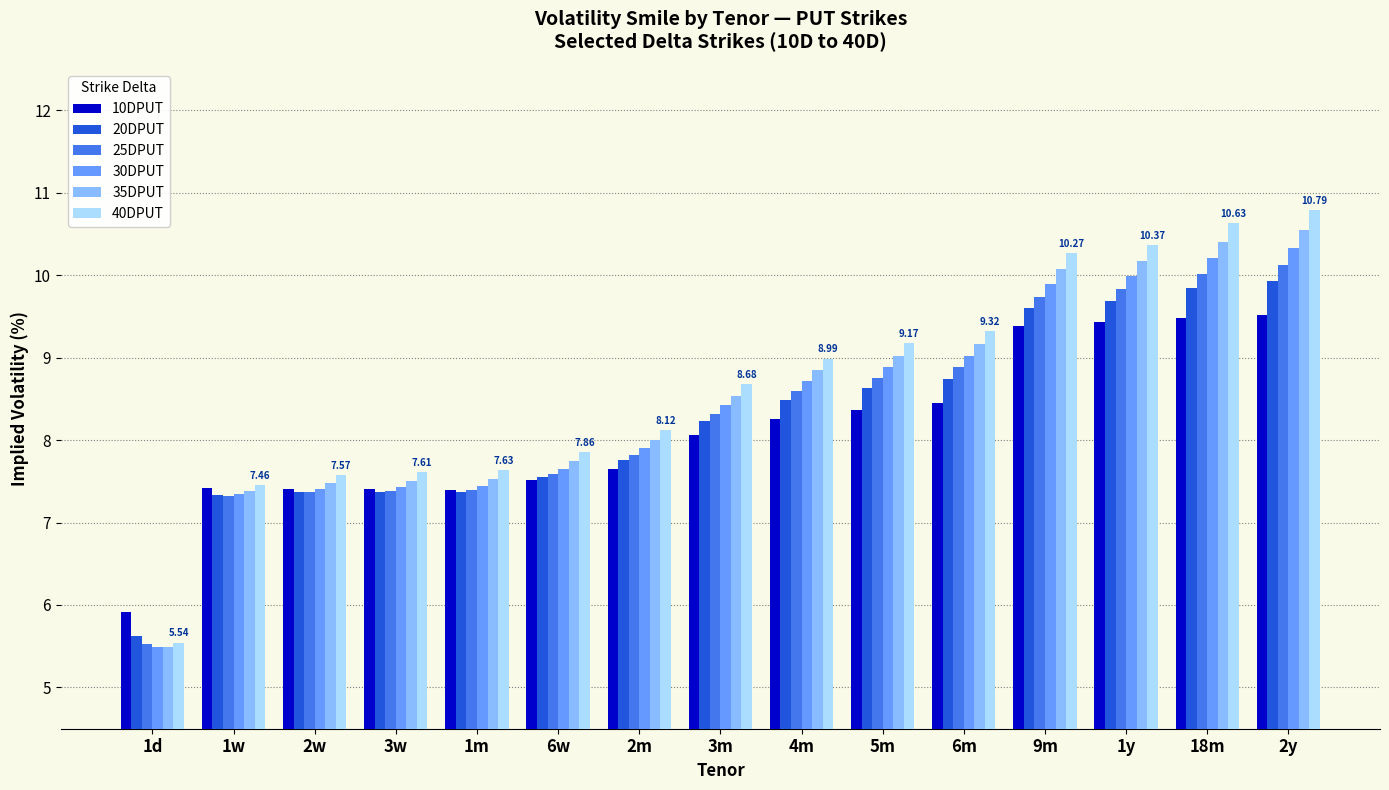

What is the spread (max minus min) of values at 5m?

0.8